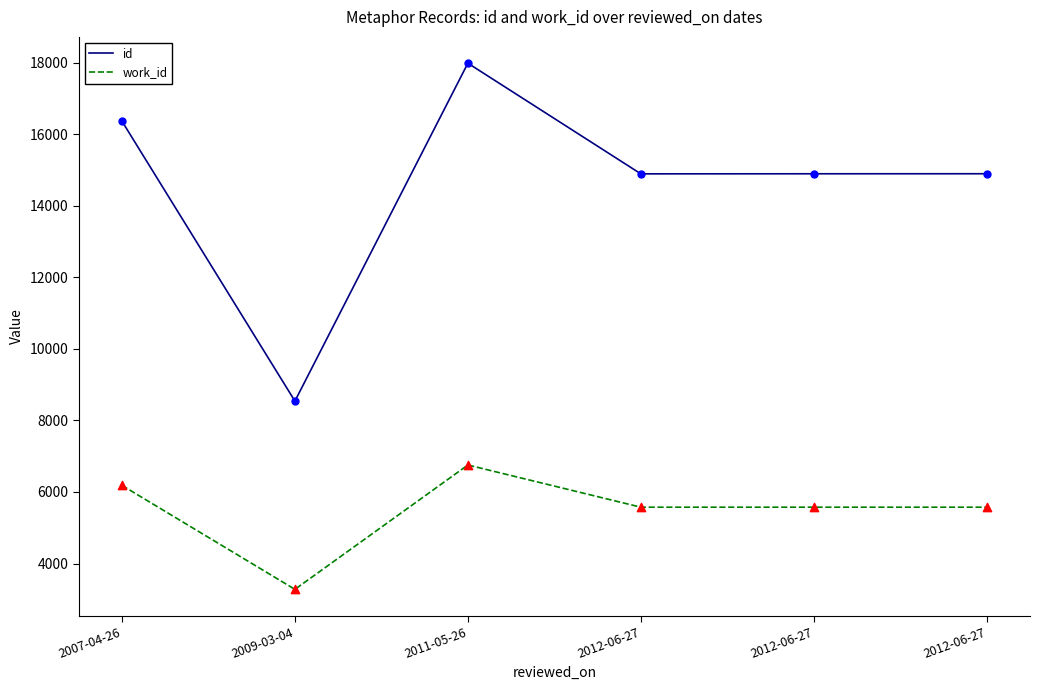

What are all the series names shown in the legend?

id, work_id